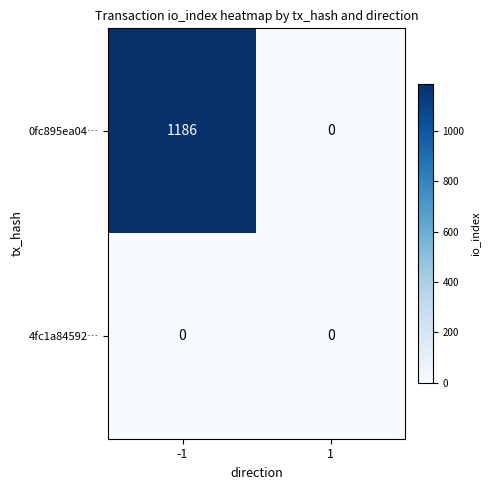

Reading left to right, what are all the values shown in this chart?

0fc895ea04…: -1=1186	1=0
4fc1a84592…: -1=0	1=0